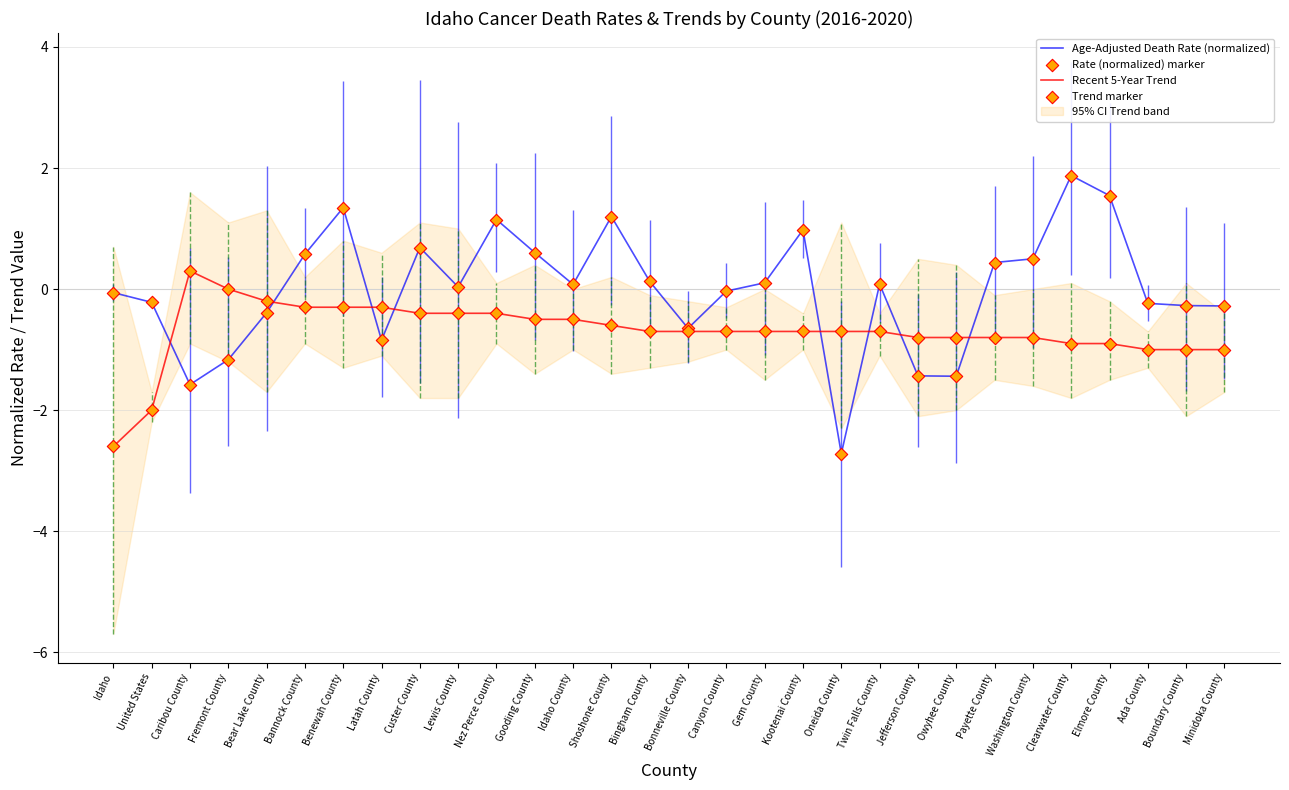

What is the total value across all series at Benewah County?

2.1